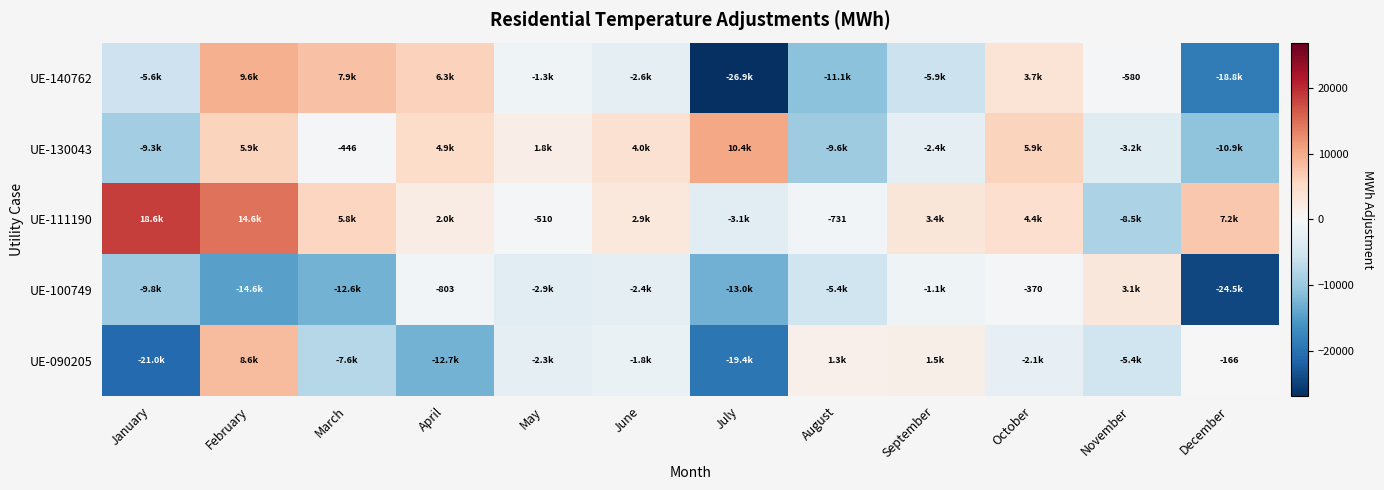

What is the difference between the highest and lowest values at October?

8018.0